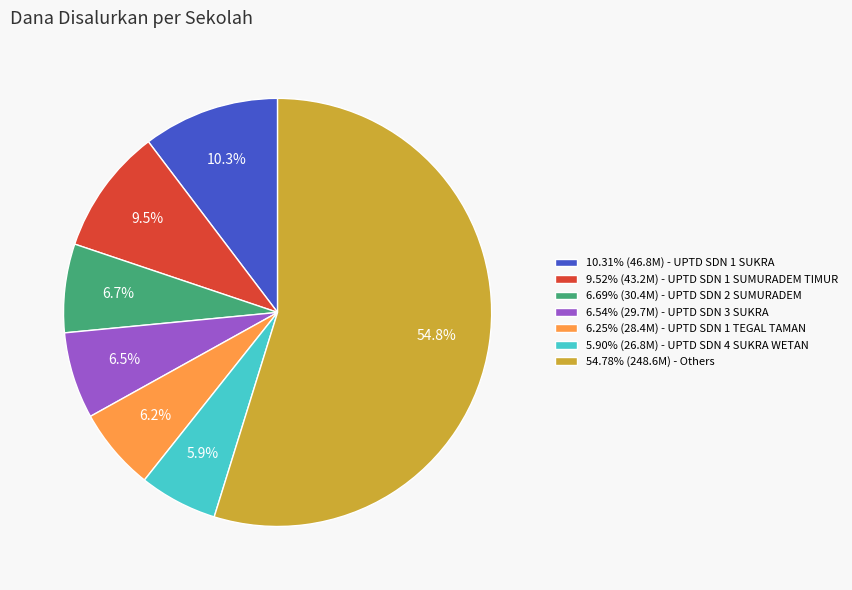

Is there a majority slice in this chart?

Yes